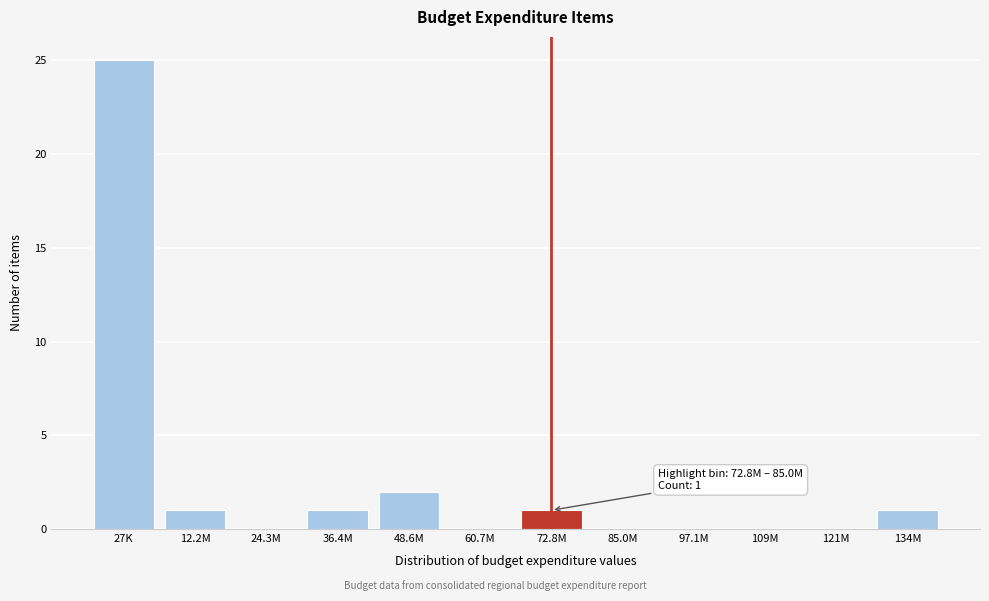

Reading left to right, transcribe all the data shown in this chart.

27K=25	12.2M=1	24.3M=0	36.4M=1	48.6M=2	60.7M=0	72.8M=1	85.0M=0	97.1M=0	109M=0	121M=0	134M=1